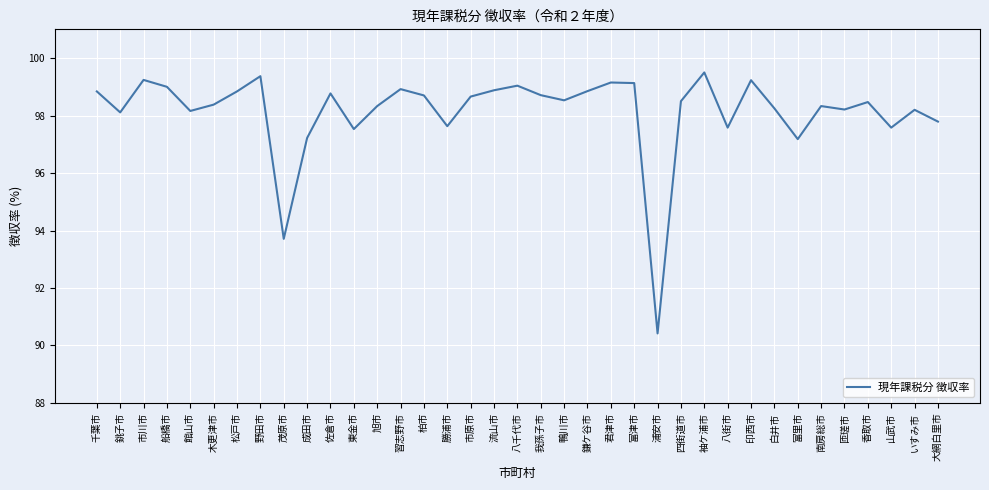

Between 山武市 and 富津市, which is larger?

富津市